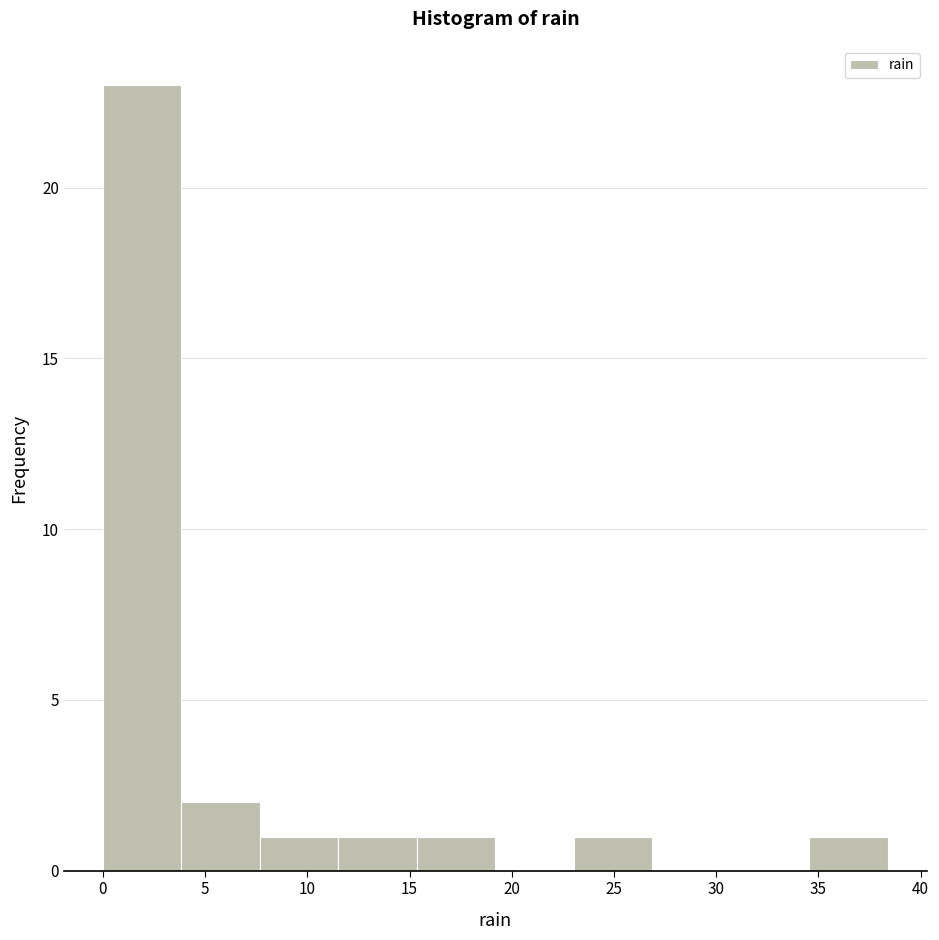

Reading left to right, list every bar in this chart as the range it spans on the x-axis followed by its height. Neither the bar edges nor the heights are printed on the chart, so give them approximately, as read against the axes.

0.0 to 4.0: 23
4.0 to 7.5: 2
7.5 to 11.5: 1
11.5 to 15.5: 1
15.5 to 19.0: 1
19.0 to 23.0: 0
23.0 to 27.0: 1
27.0 to 30.5: 0
30.5 to 34.5: 0
34.5 to 38.5: 1